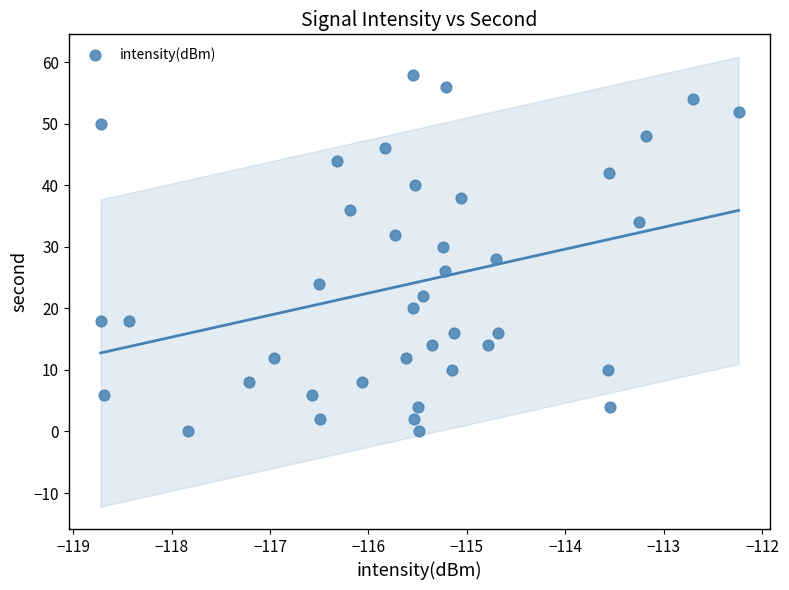

What is the range of Y values (max minus min)?

58